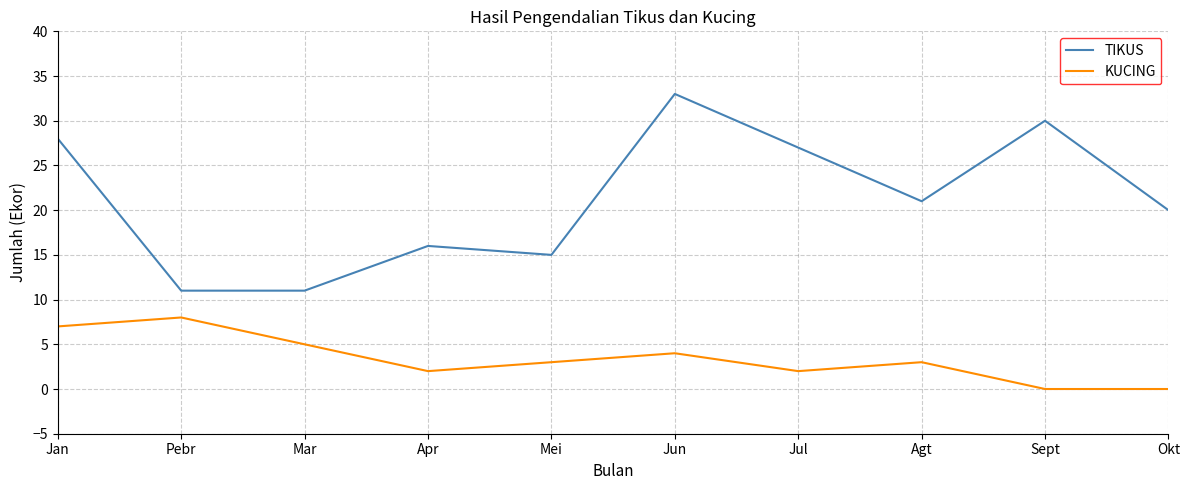

What position from the right is Mar?

8